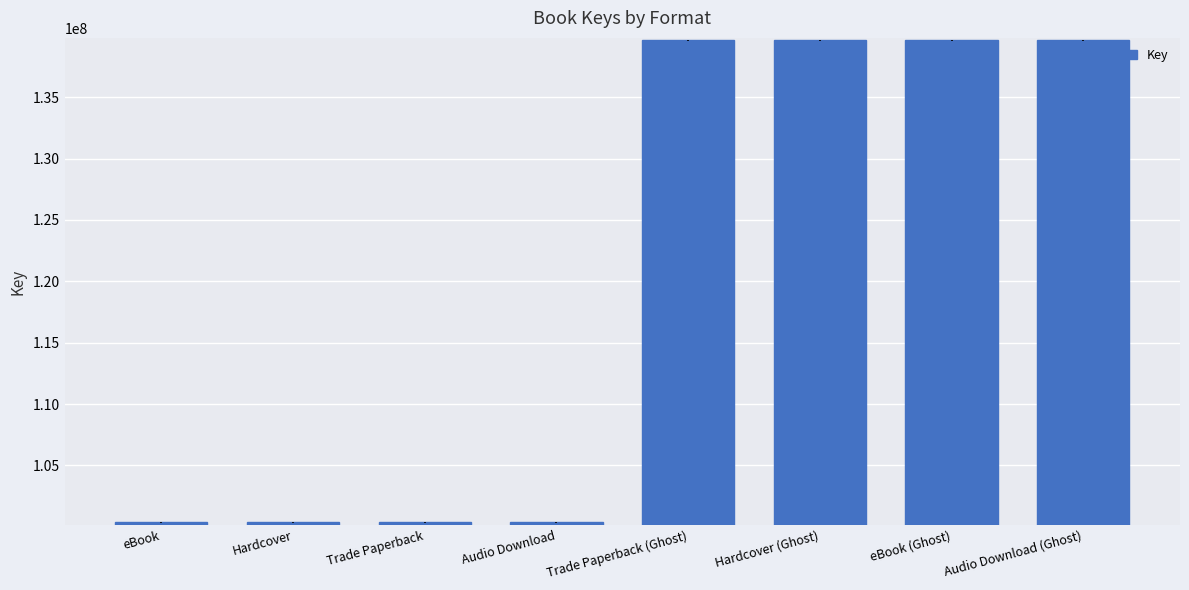

Between Hardcover and eBook (Ghost), which is larger?

eBook (Ghost)